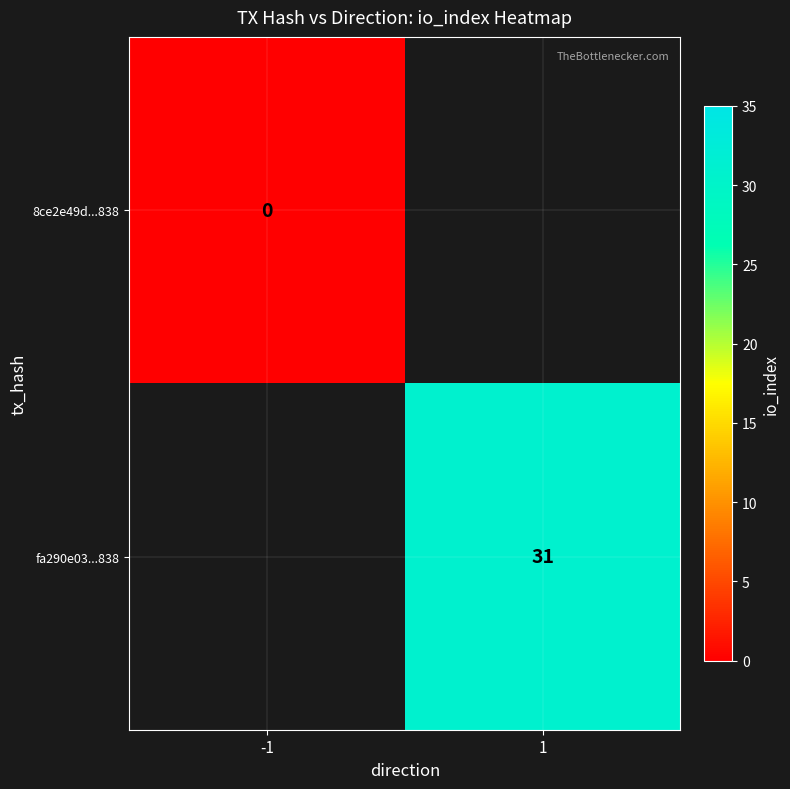

How many series are shown in this chart?

2